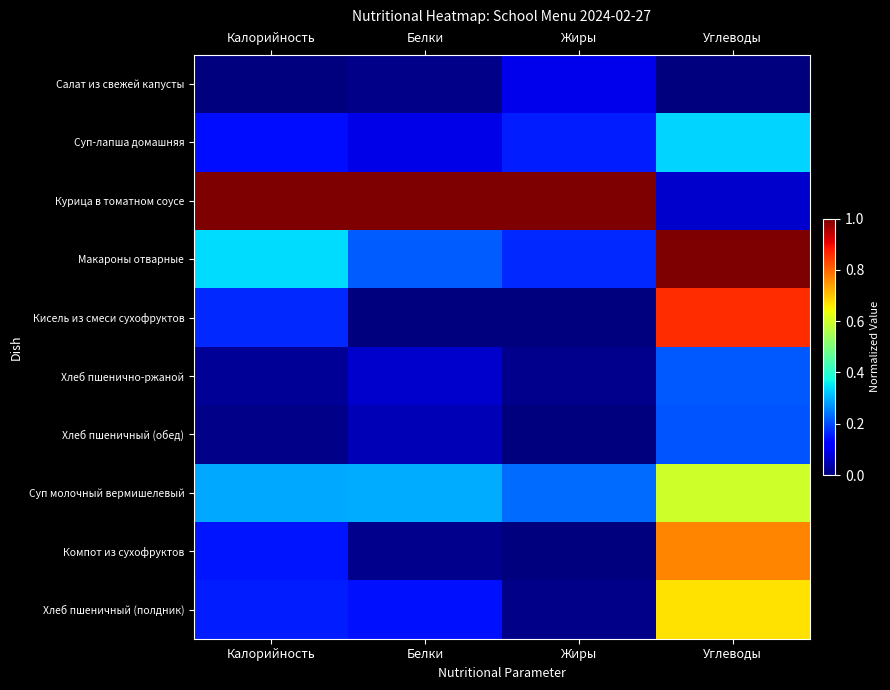

Reading left to right, what are all the values shown in this chart?

Салат из свежей капусты: Калорийность=0.0	Белки=0.0	Жиры=0.1	Углеводы=0.0
Суп-лапша домашняя: Калорийность=0.1	Белки=0.1	Жиры=0.2	Углеводы=0.3
Курица в томатном соусе: Калорийность=1.0	Белки=1.0	Жиры=1.0	Углеводы=0.1
Макароны отварные: Калорийность=0.3	Белки=0.2	Жиры=0.2	Углеводы=1.0
Кисель из смеси сухофруктов: Калорийность=0.2	Белки=0.0	Жиры=0.0	Углеводы=0.9
Хлеб пшенично-ржаной: Калорийность=0.0	Белки=0.1	Жиры=0.0	Углеводы=0.2
Хлеб пшеничный (обед): Калорийность=0.0	Белки=0.0	Жиры=0.0	Углеводы=0.2
Суп молочный вермишелевый: Калорийность=0.3	Белки=0.3	Жиры=0.2	Углеводы=0.6
Компот из сухофруктов: Калорийность=0.1	Белки=0.0	Жиры=0.0	Углеводы=0.8
Хлеб пшеничный (полдник): Калорийность=0.2	Белки=0.1	Жиры=0.0	Углеводы=0.7